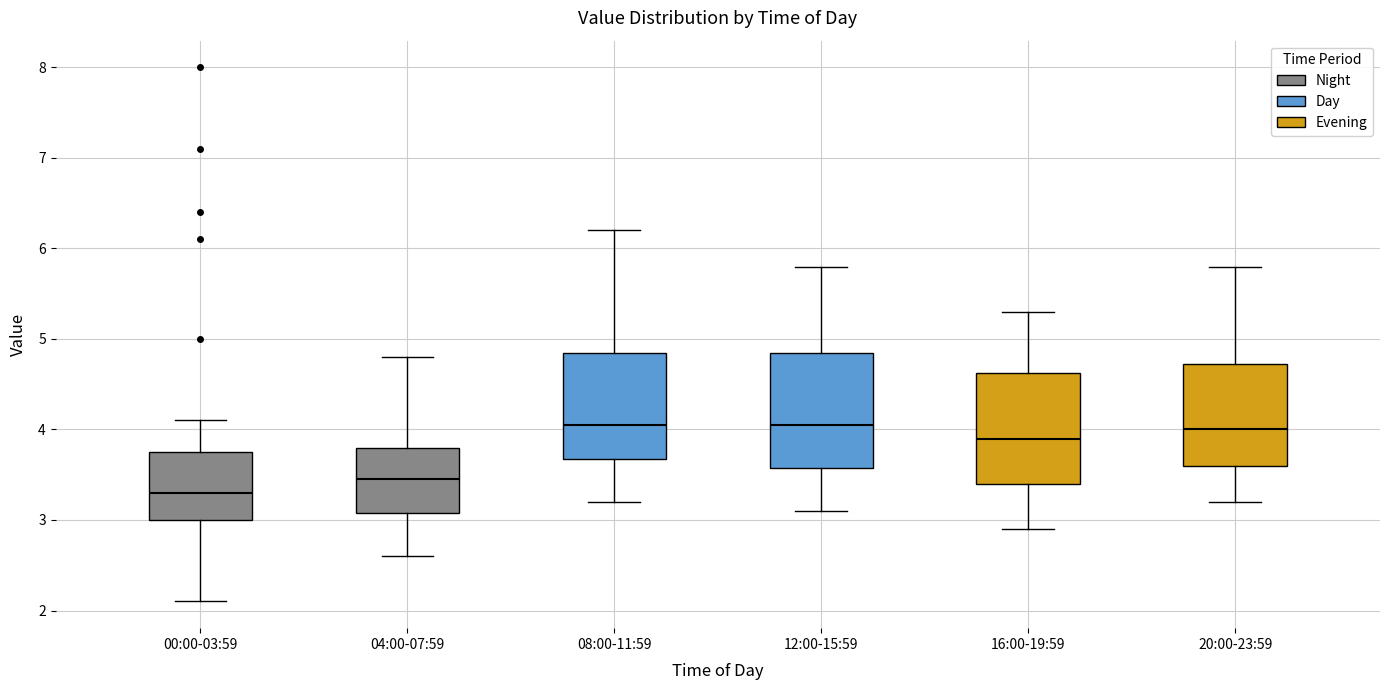

Reading left to right, read every box against the y-axis: the position of its median line, the range the box covers, and the ends of its whiskers. The values are not printed on the chart, so give them approximately, as read against the axis.

00:00-03:59: median 3.3, box 3.0 to 3.8, whiskers 2.1 to 4.1
04:00-07:59: median 3.5, box 3.1 to 3.8, whiskers 2.6 to 4.8
08:00-11:59: median 4.1, box 3.7 to 4.9, whiskers 3.2 to 6.2
12:00-15:59: median 4.1, box 3.6 to 4.9, whiskers 3.1 to 5.8
16:00-19:59: median 3.9, box 3.4 to 4.6, whiskers 2.9 to 5.3
20:00-23:59: median 4.0, box 3.6 to 4.7, whiskers 3.2 to 5.8